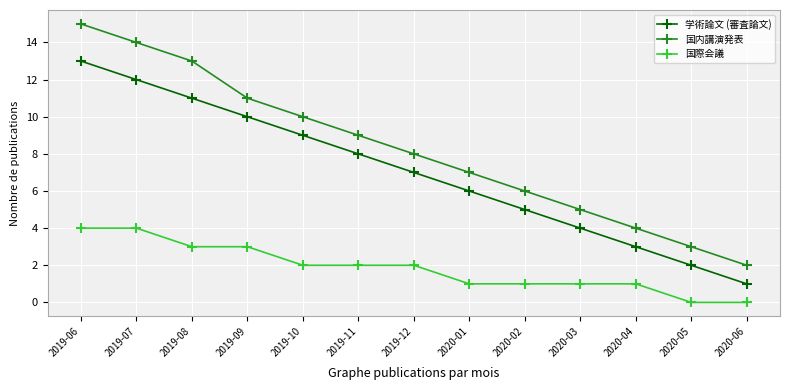

What is the total value across all series at 2020-01?

14